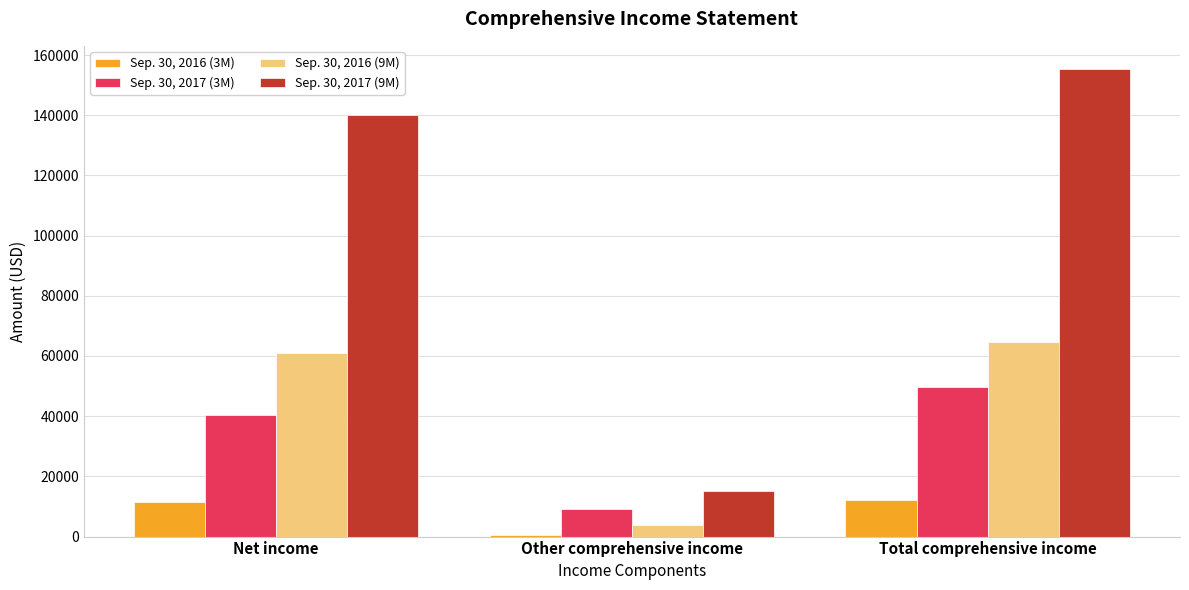

How many values in the Sep. 30, 2017 (9M) series are below 140077?

1